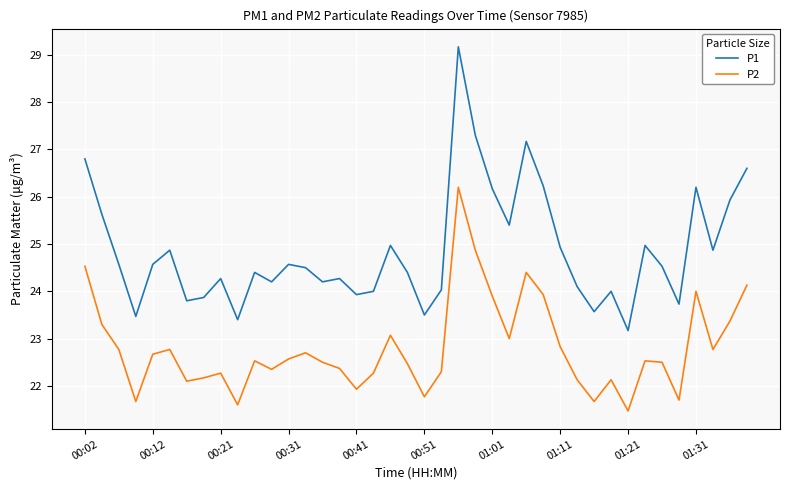

True or false: P1 has more than 2 points higher than both neighbors.

True